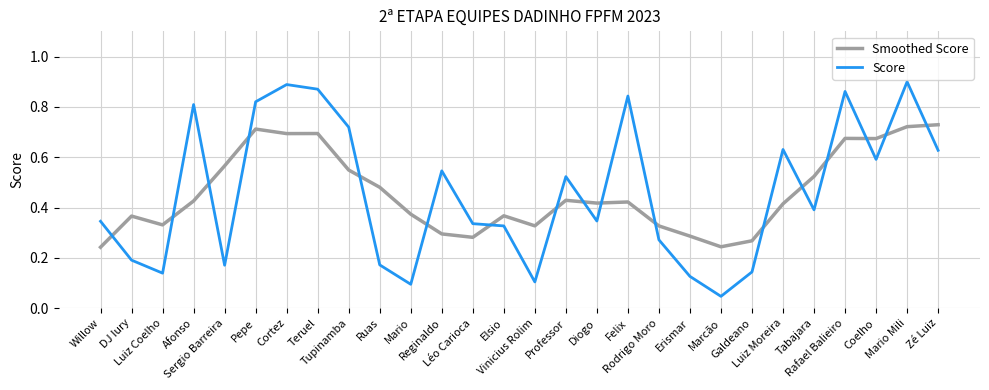

Where is Score nearest to the value 0?

Marcão